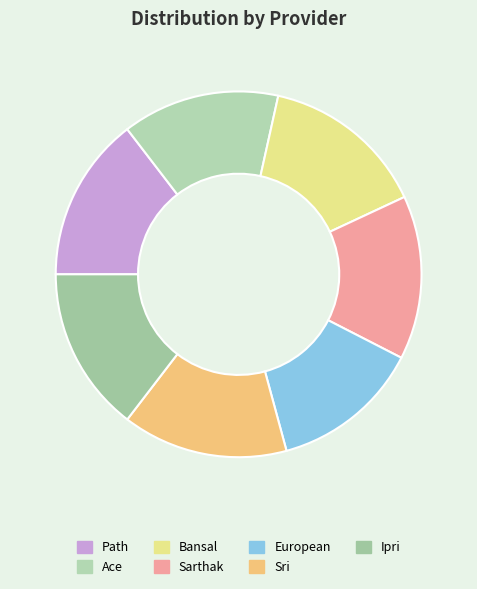

True or false: Path accounts for 15% of the total.

True